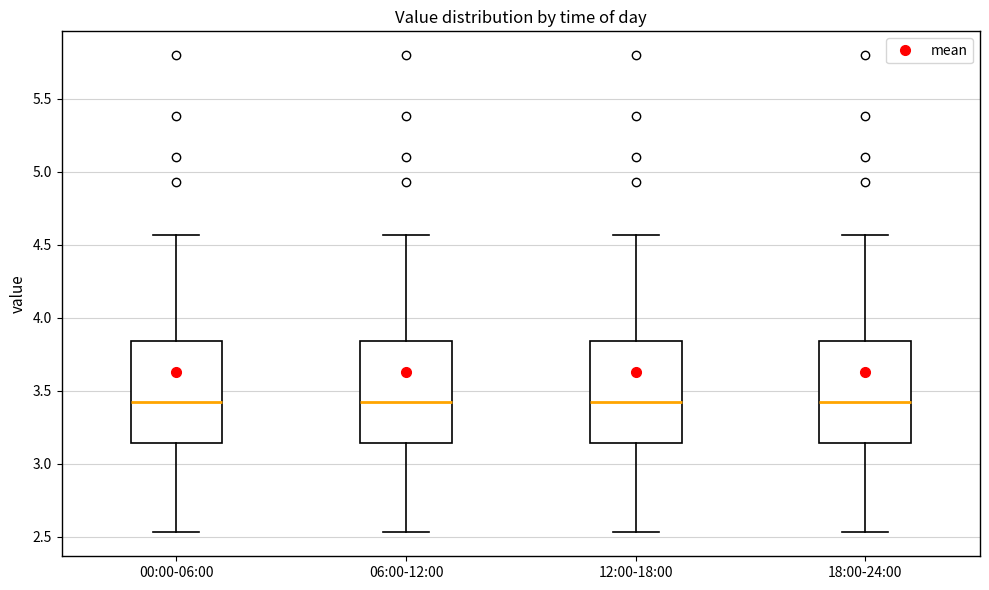

Reading left to right, transcribe this box plot: for each box, give where its median line is, the range the box spans, and where its two whiskers end, as read against the y-axis. The values are not printed on the chart, so give them approximately, as read against the axis.

00:00-06:00: median 3.45, box 3.15 to 3.85, whiskers 2.55 to 4.55
06:00-12:00: median 3.45, box 3.15 to 3.85, whiskers 2.55 to 4.55
12:00-18:00: median 3.45, box 3.15 to 3.85, whiskers 2.55 to 4.55
18:00-24:00: median 3.45, box 3.15 to 3.85, whiskers 2.55 to 4.55